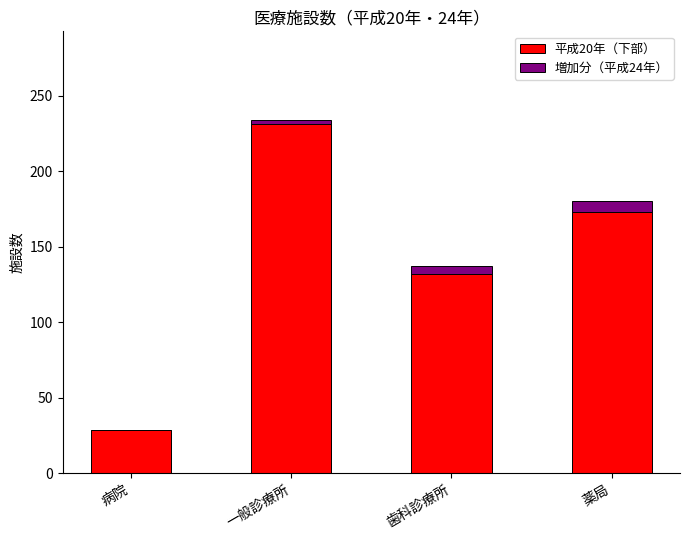

What is the highest value of the 平成20年（下部） series?

231